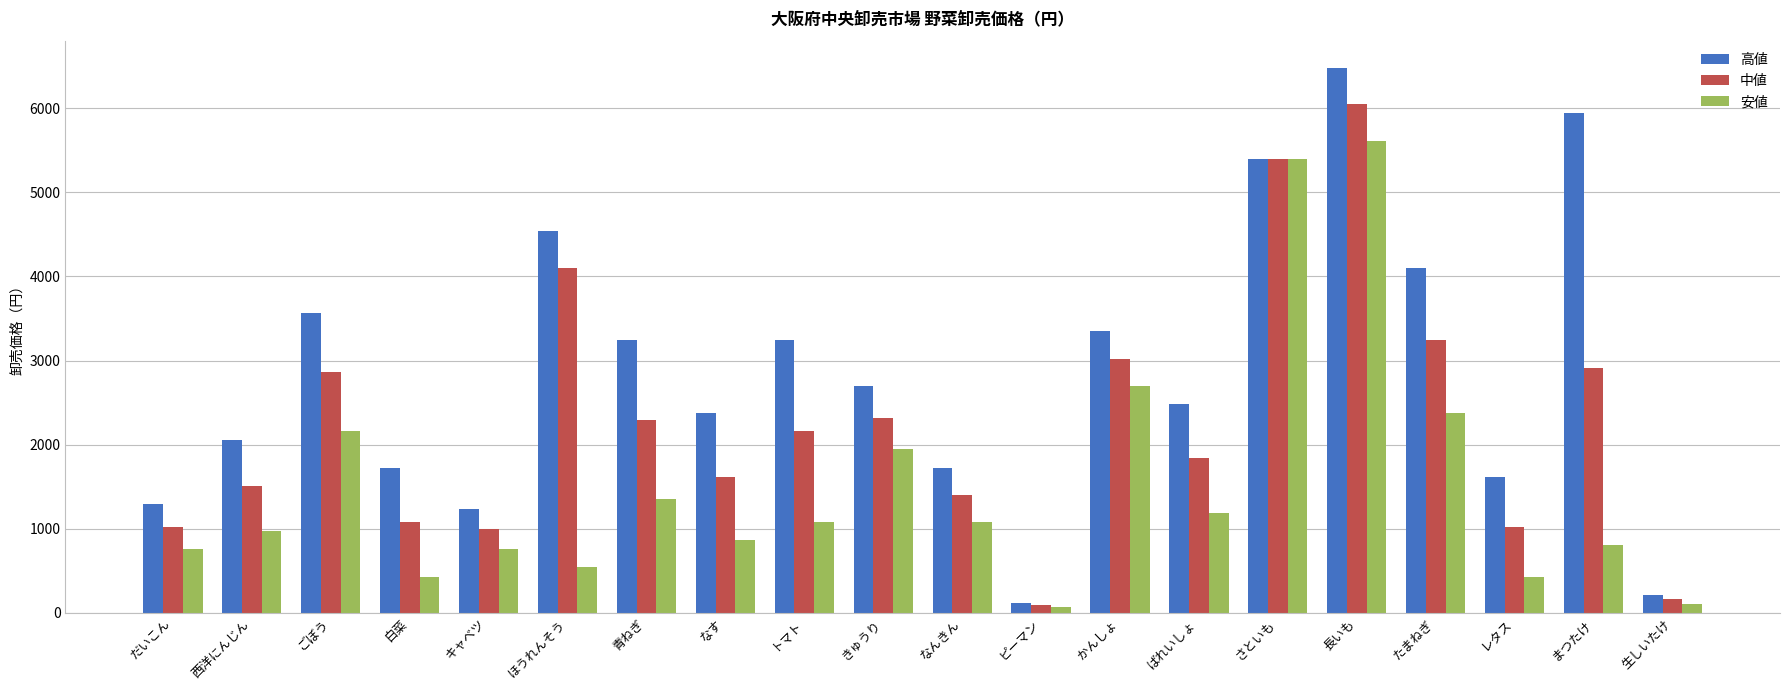

True or false: 中値 has a value of 162 at 生しいたけ.

True